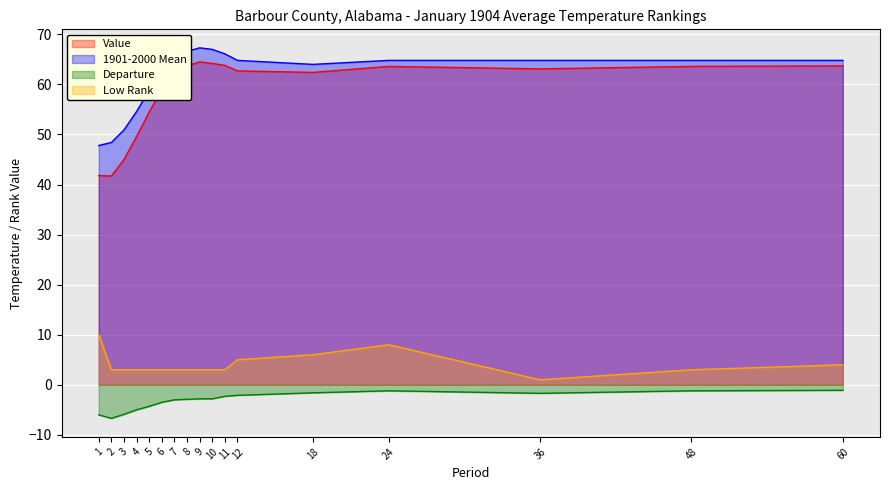

What is the value of the Departure point at the 14th from the left?

-1.2